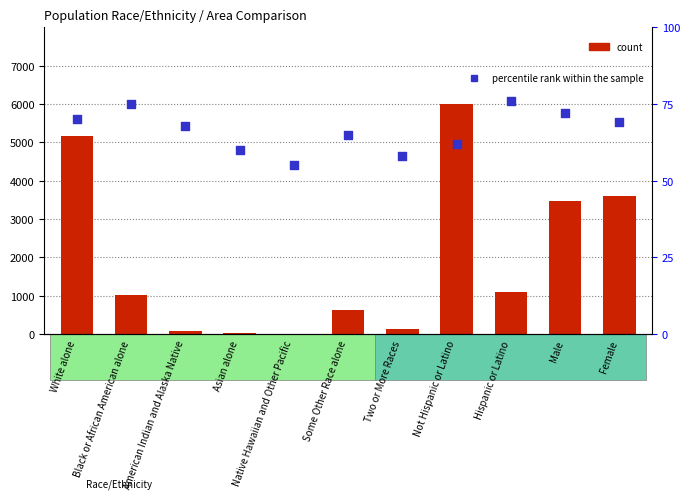

Is the value of percentile rank within the sample at Some Other Race alone greater than the value of count at American Indian and Alaska Native?

No